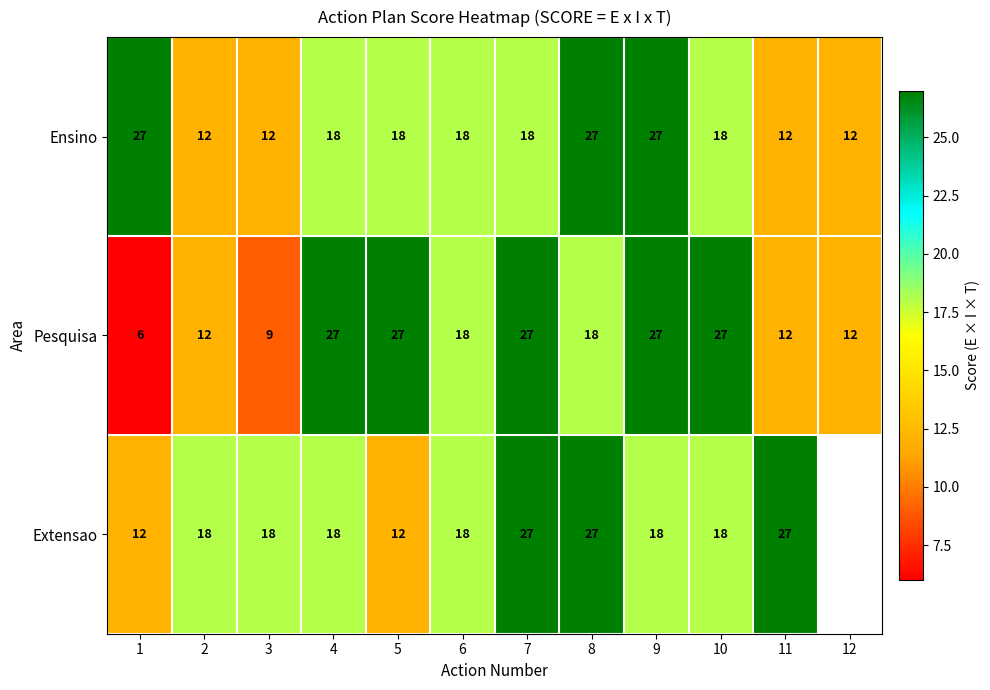

Read the Ensino value at 1, to the nearest 10.

30